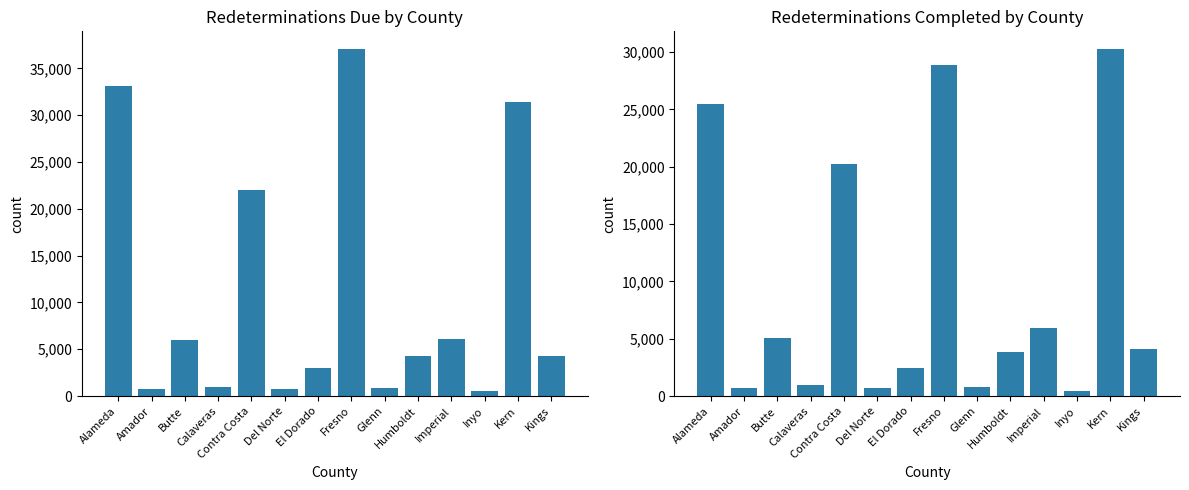

Between Butte and Del Norte, which is larger?

Butte